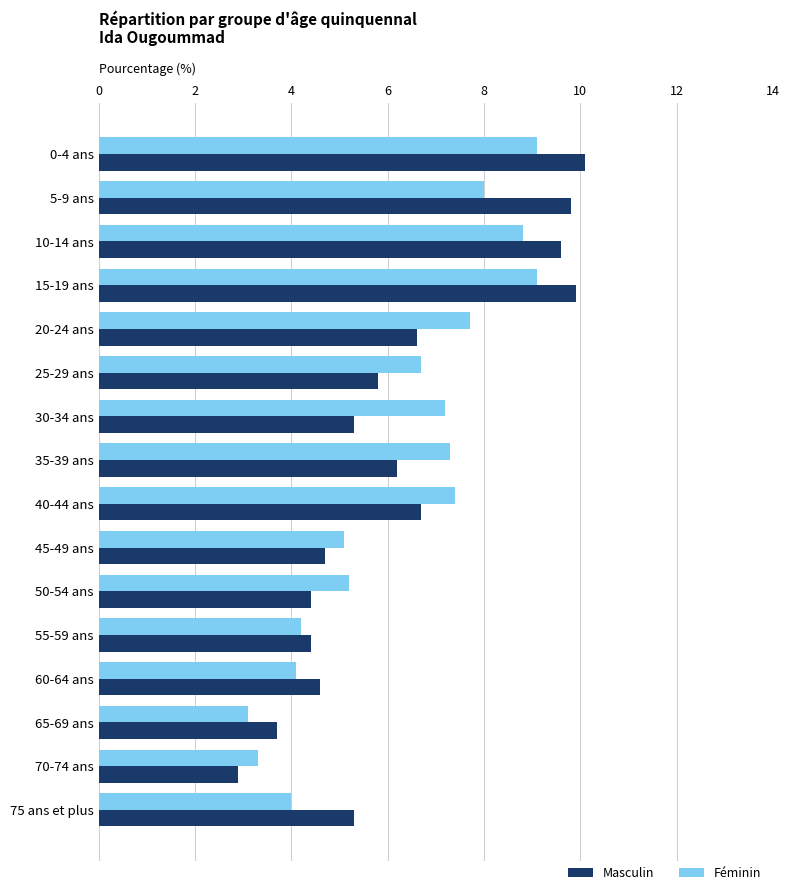

What is the difference between the second highest and second lowest values in the Féminin series?

5.8